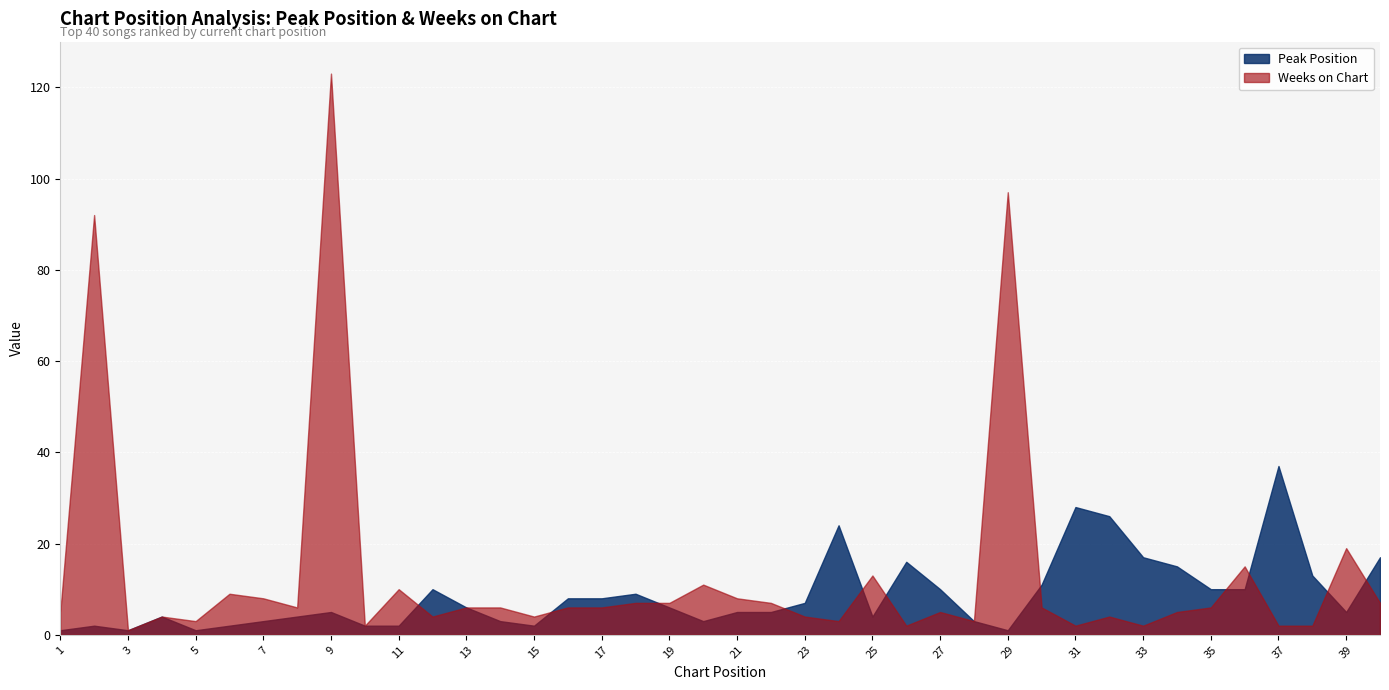

At 4, list the series in order from largest to smallest.

Peak Position, Weeks on Chart